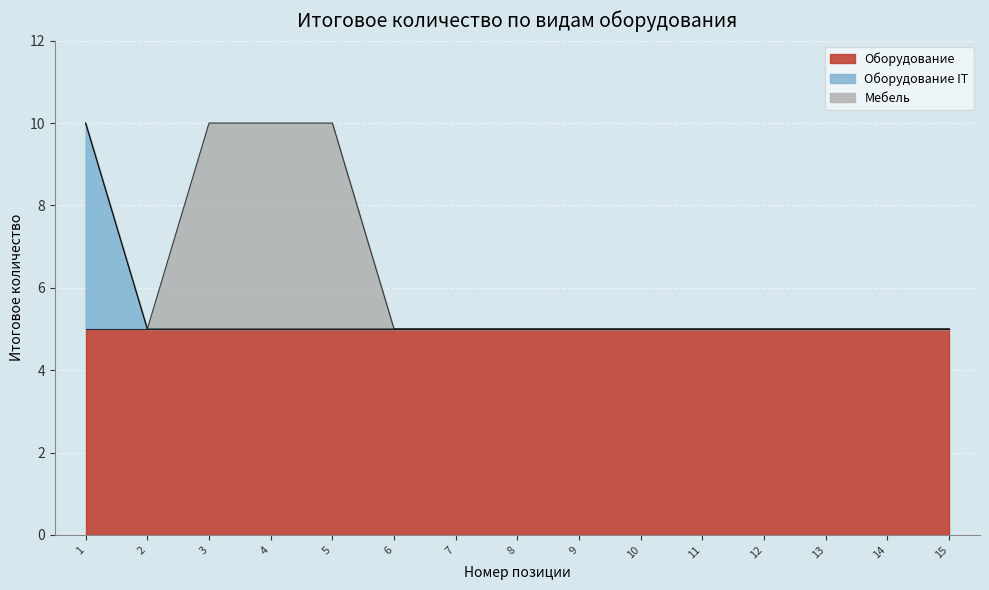

True or false: Оборудование and Мебель cross at least once.

False